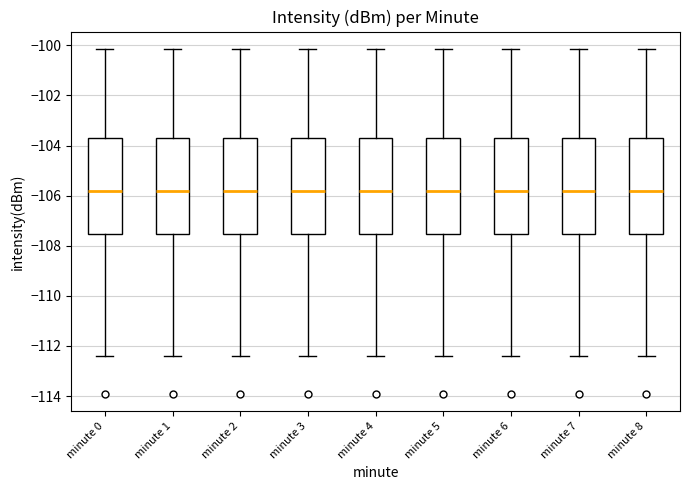

Reading left to right, read every box against the y-axis: the position of its median line, the range the box covers, and the ends of its whiskers. The values are not printed on the chart, so give them approximately, as read against the axis.

minute 0: median -105.8, box -107.6 to -103.8, whiskers -112.4 to -100.2
minute 1: median -105.8, box -107.6 to -103.8, whiskers -112.4 to -100.2
minute 2: median -105.8, box -107.6 to -103.8, whiskers -112.4 to -100.2
minute 3: median -105.8, box -107.6 to -103.8, whiskers -112.4 to -100.2
minute 4: median -105.8, box -107.6 to -103.8, whiskers -112.4 to -100.2
minute 5: median -105.8, box -107.6 to -103.8, whiskers -112.4 to -100.2
minute 6: median -105.8, box -107.6 to -103.8, whiskers -112.4 to -100.2
minute 7: median -105.8, box -107.6 to -103.8, whiskers -112.4 to -100.2
minute 8: median -105.8, box -107.6 to -103.8, whiskers -112.4 to -100.2